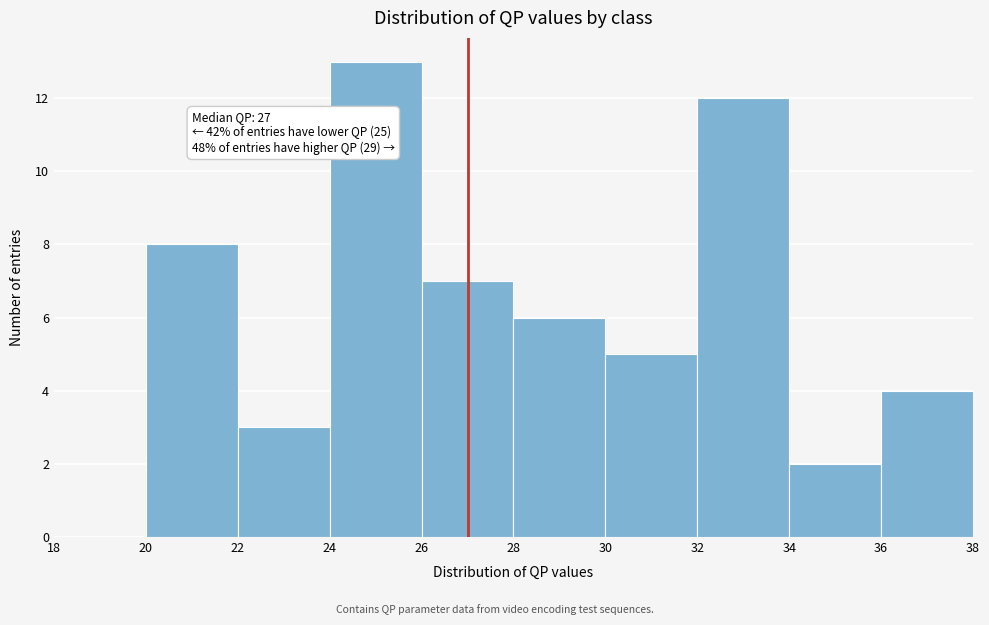

Which range on the x-axis has the tallest bar?

24 to 26